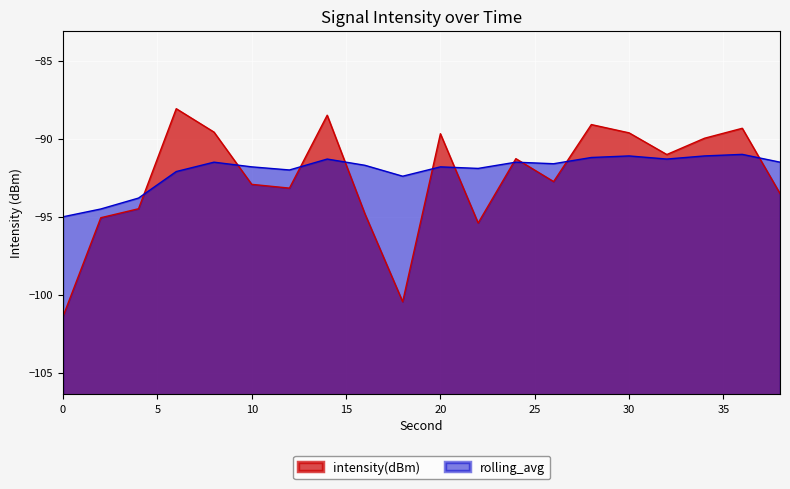

Which series has the largest range (max minus min)?

intensity(dBm)